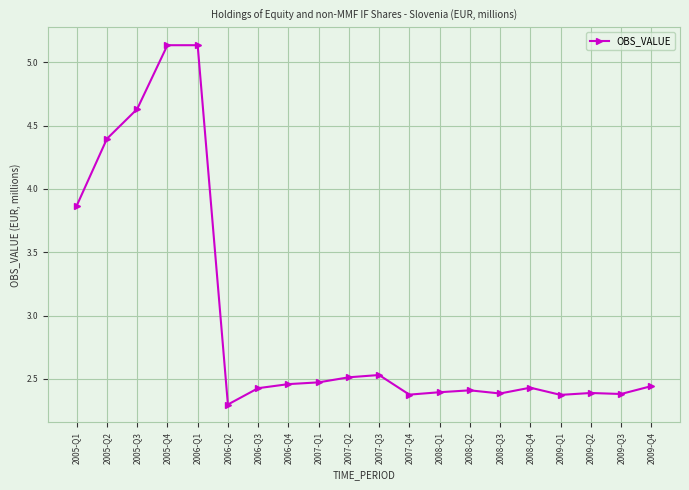

Approximately how many times larger is the value at 2008-Q4 compared to 2007-Q3?

1.0